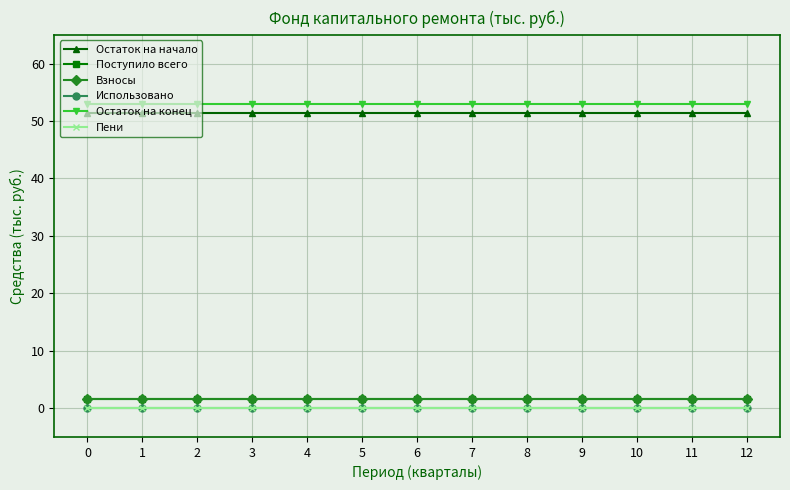

Does the chart have visible grid lines?

Yes